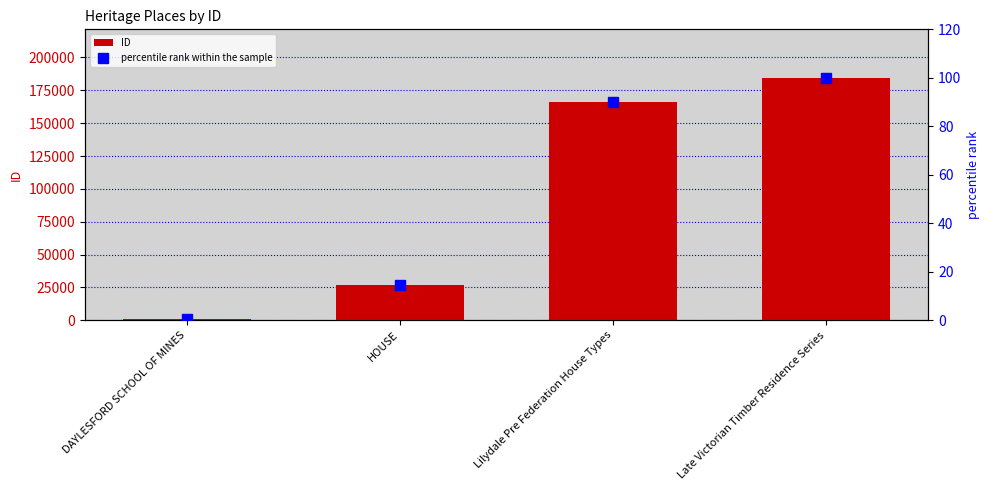

List the labels in order of percentile rank within the sample value, smallest first.

DAYLESFORD SCHOOL OF MINES, HOUSE, Lilydale Pre Federation House Types, Late Victorian Timber Residence Series